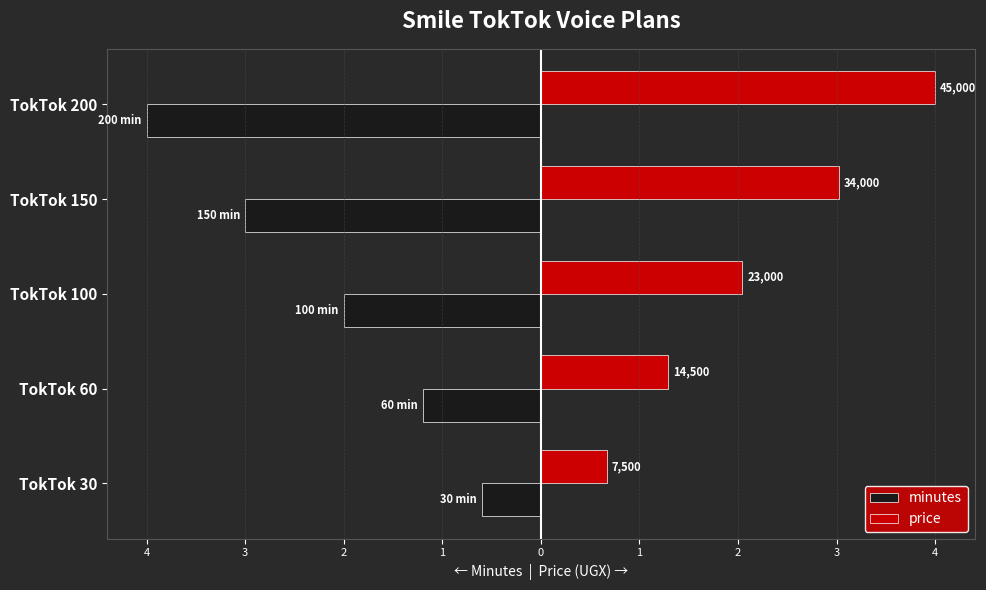

What are all the series names shown in the legend?

minutes, price